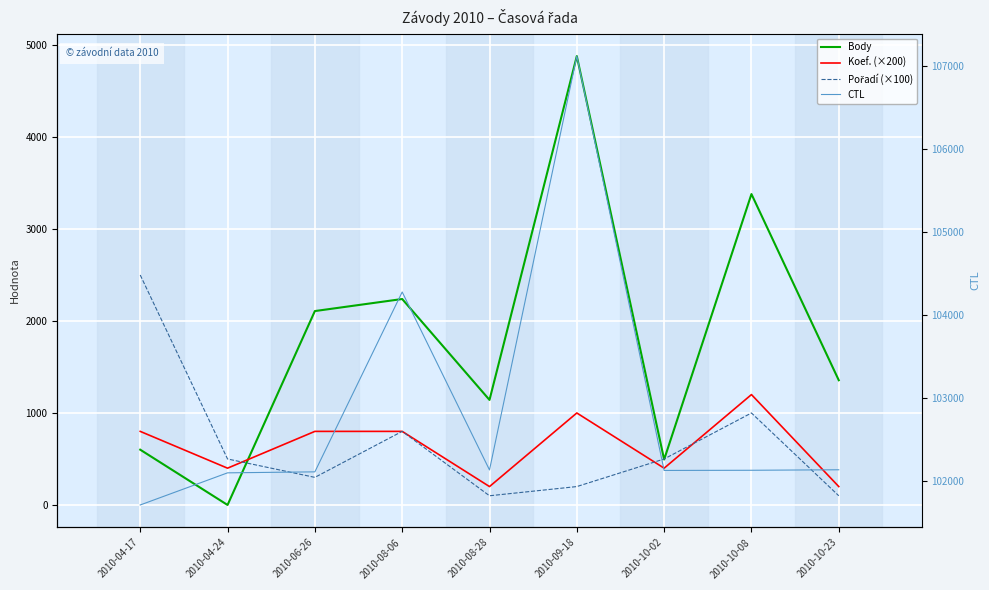

How many data points in CTL are above 102133?

4